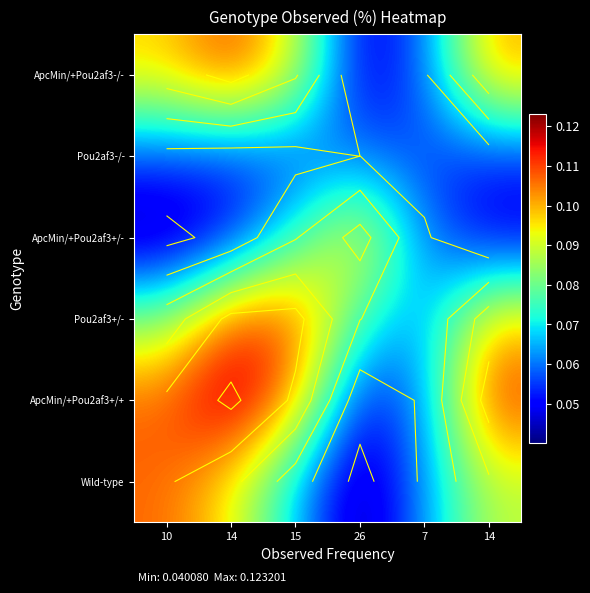

What is the average value of the Wild-type series?

0.1